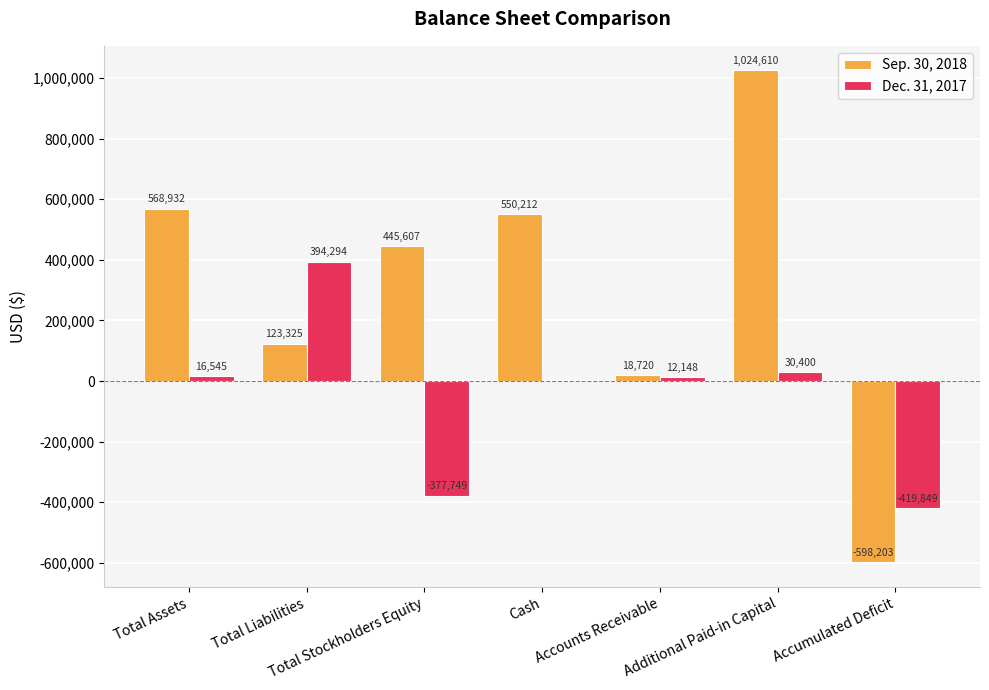

Reading right to left, list all the values displayed in this chart.

Sep. 30, 2018: -598203	1024610	18720	550212	445607	123325	568932
Dec. 31, 2017: -419849	30400	12148	4397	-377749	394294	16545